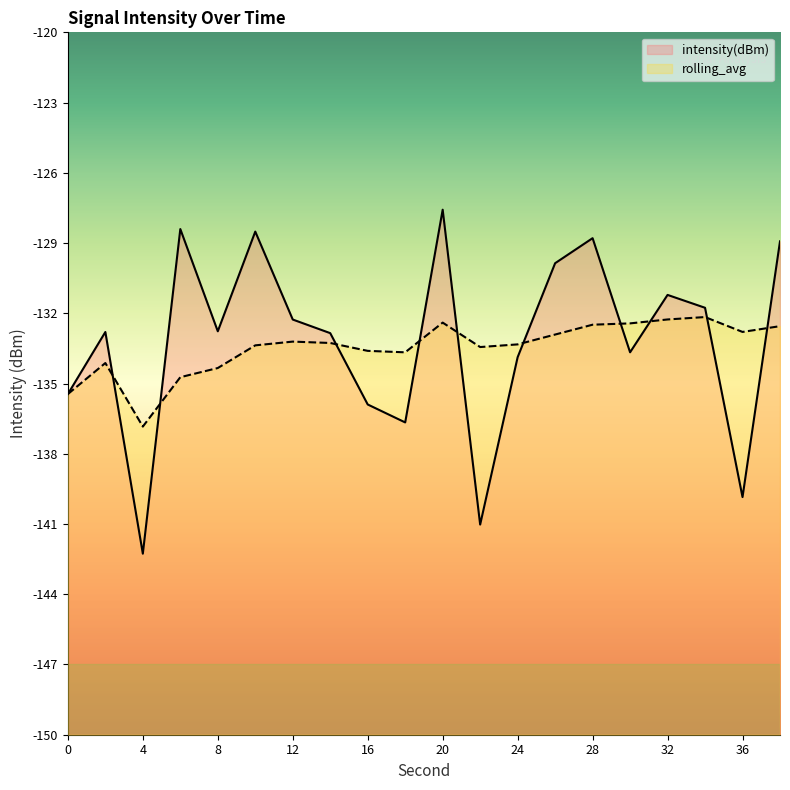

What is the value of the rolling_avg point at the 18th from the left?

-132.2